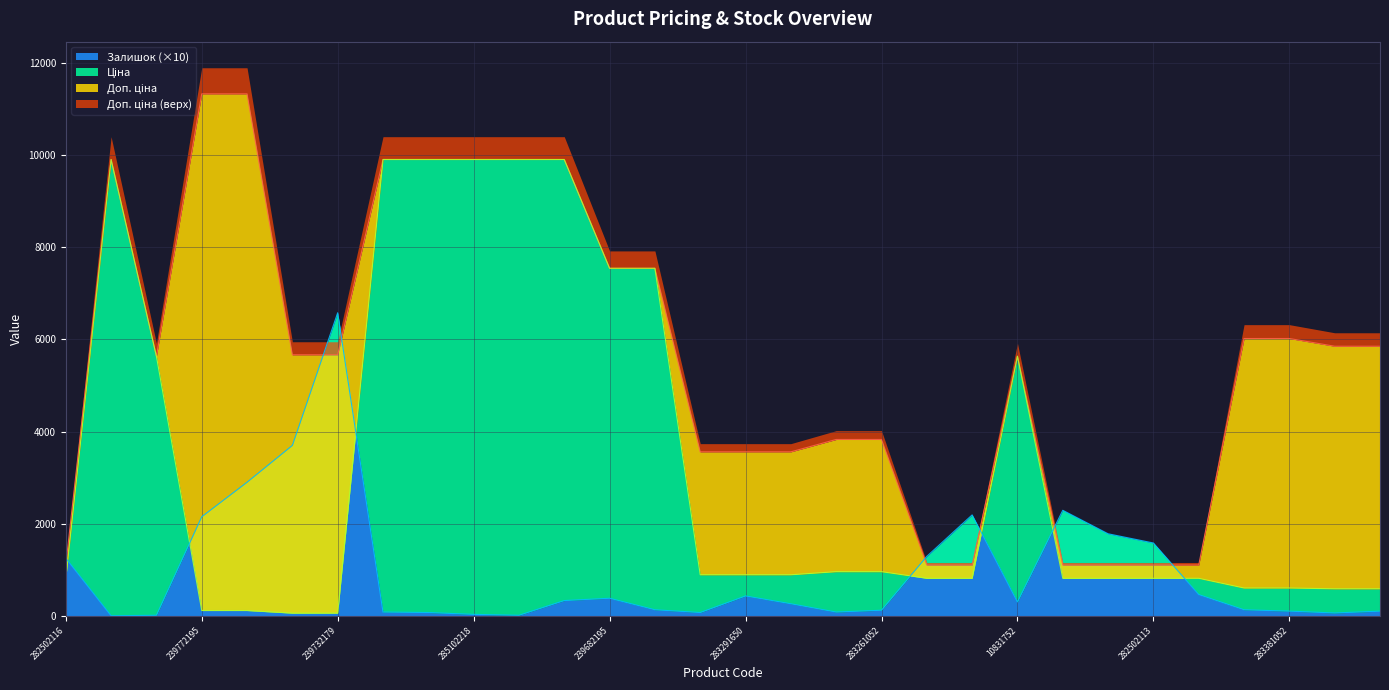

What is the highest value of the Доп. ціна series?

11334.0